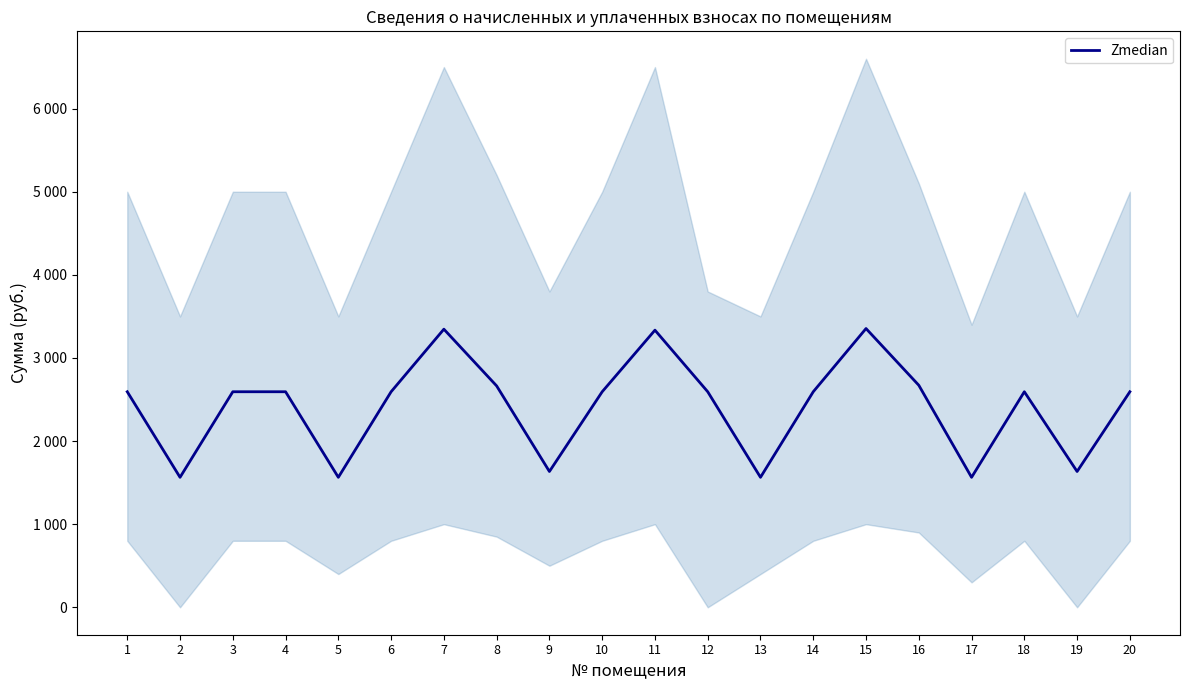

How many interior local peaks (higher than both neighbors) does the data have?

4